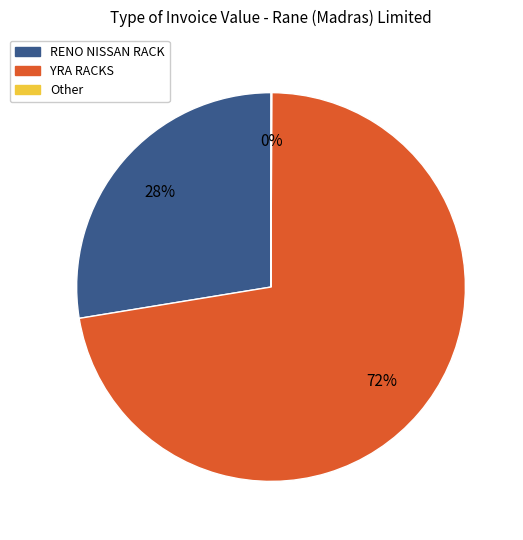

To the nearest percent, what is the combined percentage of RENO NISSAN RACK and YRA RACKS?

100%